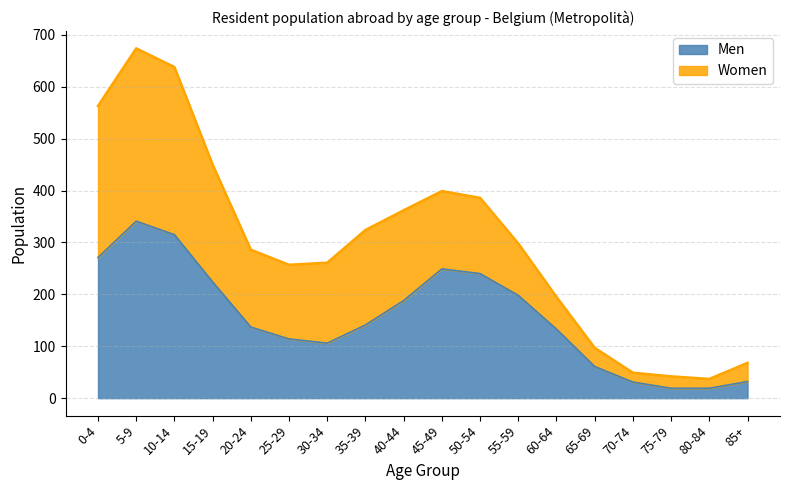

Rank the categories by value from lowest to highest.

75-79, 80-84, 70-74, 85+, 65-69, 30-34, 25-29, 60-64, 20-24, 35-39, 40-44, 55-59, 15-19, 50-54, 45-49, 0-4, 10-14, 5-9